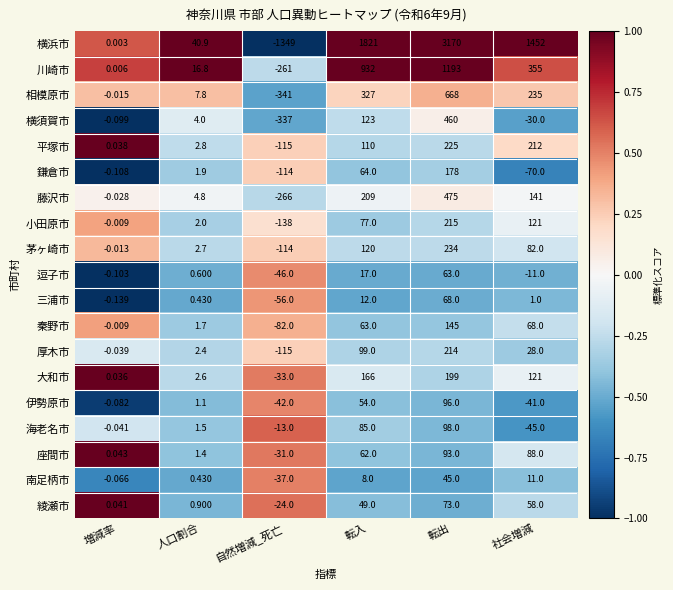

At which category does the chart reach its minimum across all series?

自然増減_死亡